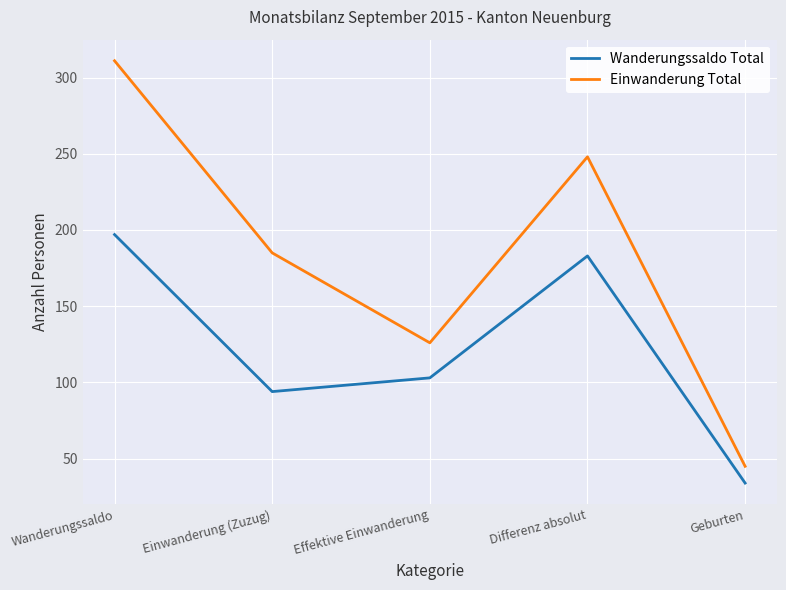

What is the smallest value displayed?

34